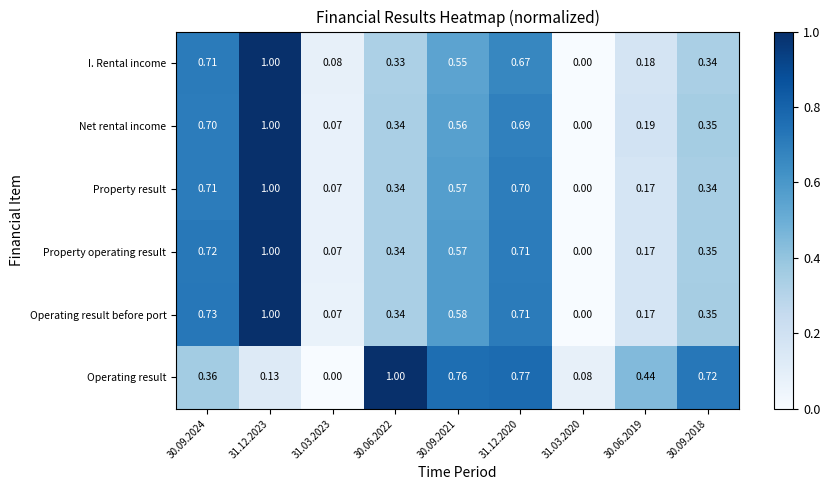

How many distinct data groups are displayed?

6